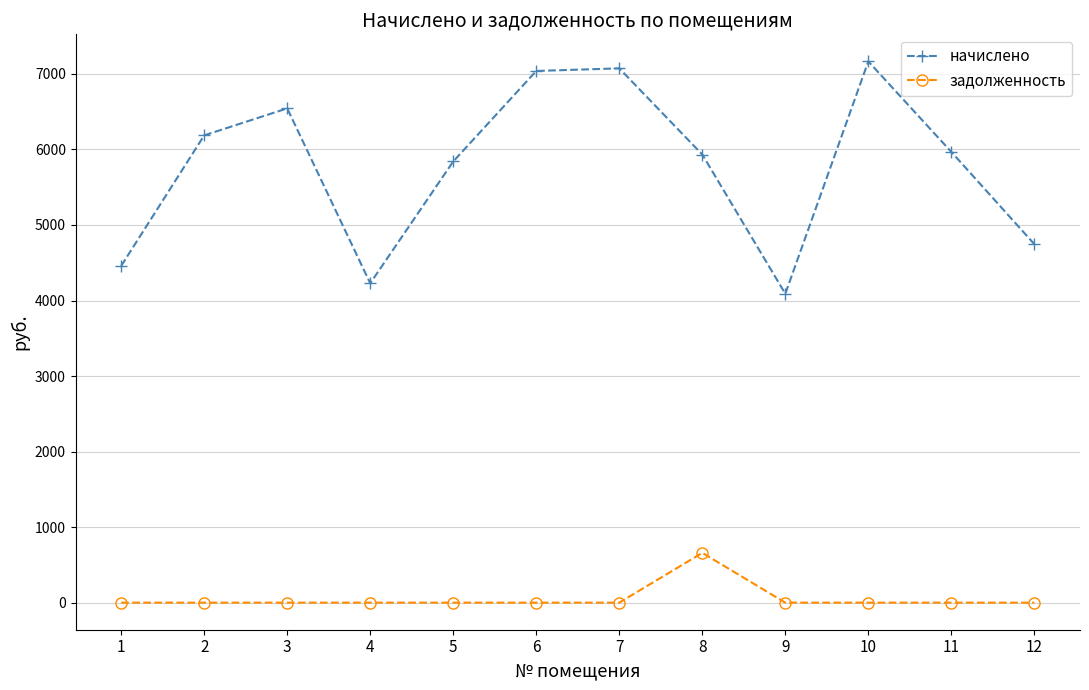

How many distinct data groups are displayed?

2